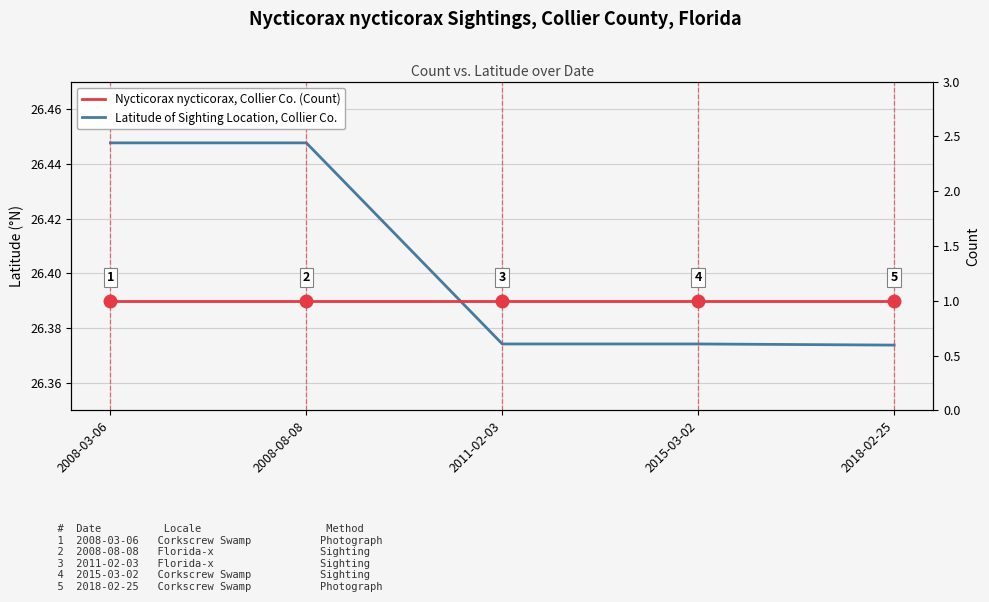

Reading left to right, transcribe all the data shown in this chart.

Latitude of Sighting Location, Collier Co.: 2008-03-06=26.4	2008-08-08=26.4	2011-02-03=26.4	2015-03-02=26.4	2018-02-25=26.4
Nycticorax nycticorax, Collier Co. (Count): 2008-03-06=1.0	2008-08-08=1.0	2011-02-03=1.0	2015-03-02=1.0	2018-02-25=1.0